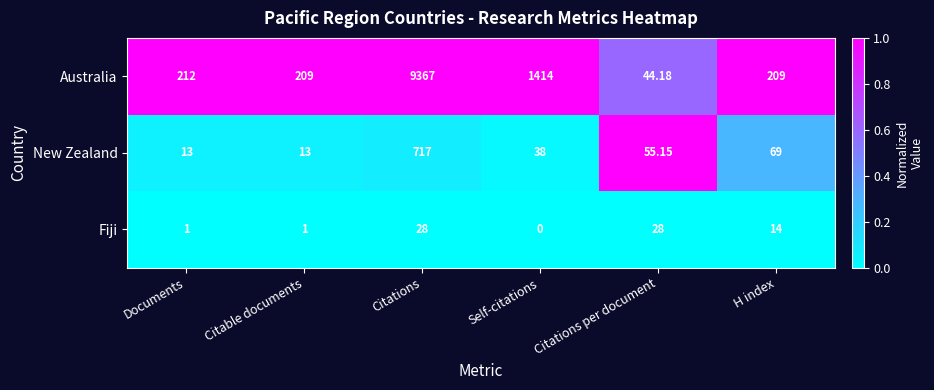

Which series has the largest range (max minus min)?

Australia